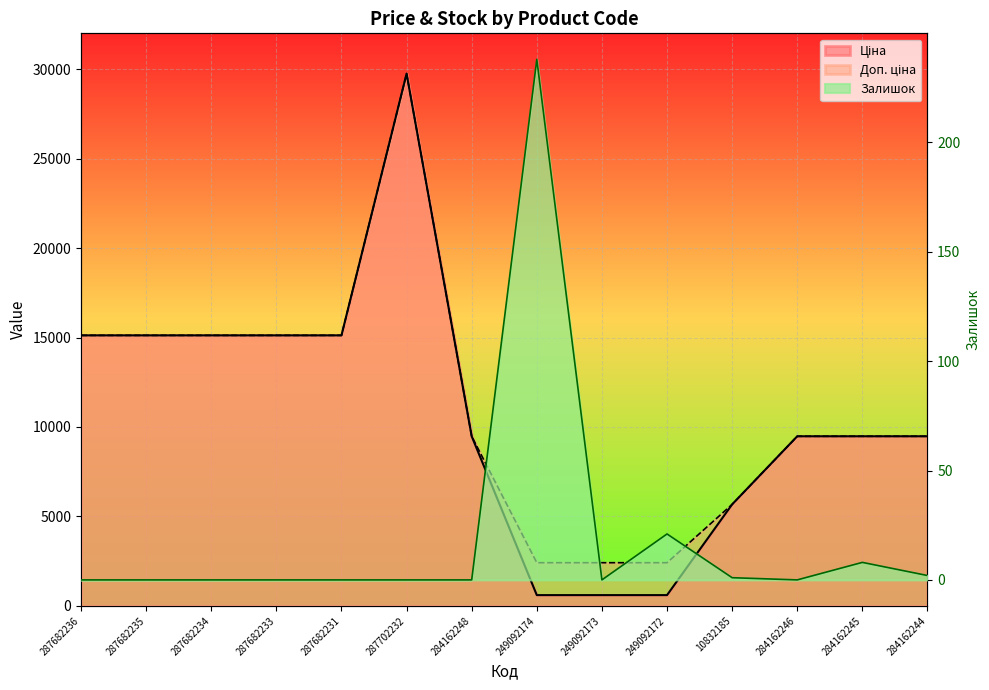

Is the value of Доп. ціна at 249092174 greater than the value of Залишок at 287682235?

Yes